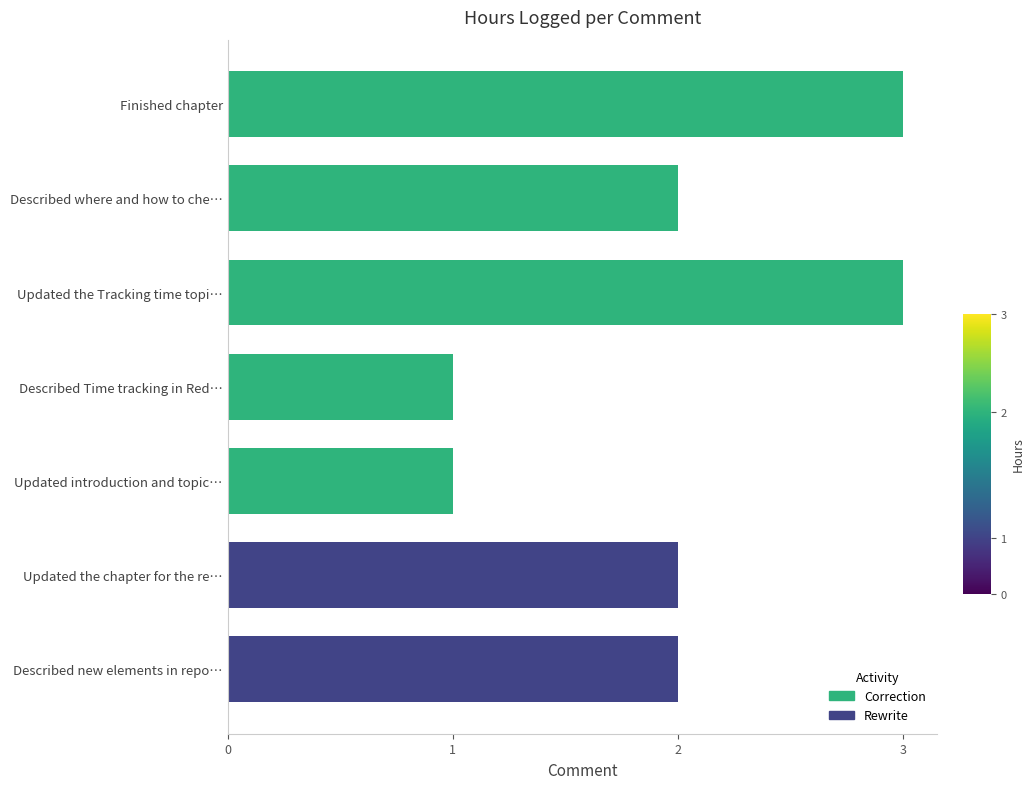

True or false: the data shows 1 at Updated the chapter for the re….

False